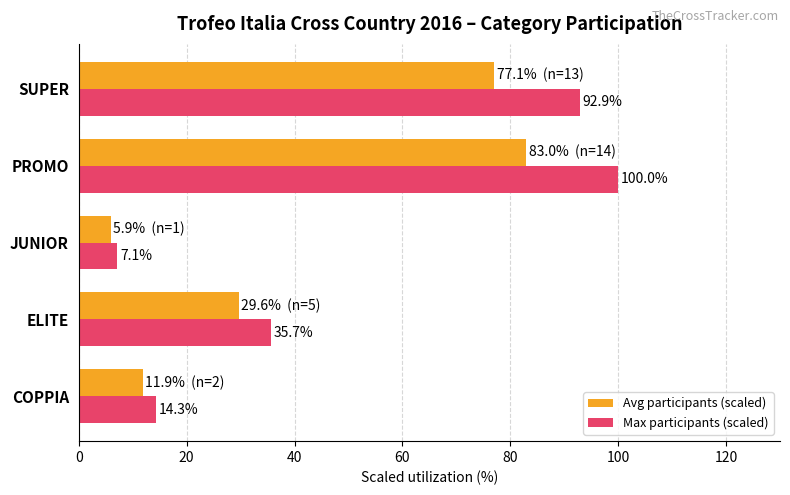

At which label does Max participants (scaled) reach its minimum?

JUNIOR